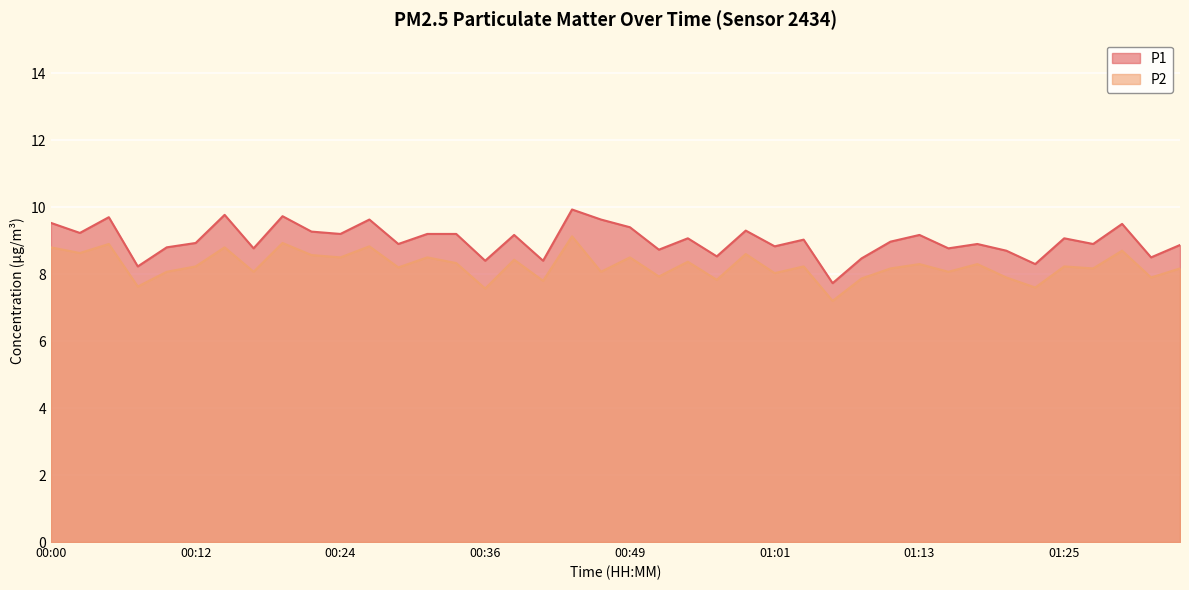

Reading right to left, list all the values displayed in this chart.

P1: 8.9	8.5	9.5	8.9	9.1	8.3	8.7	8.9	8.8	9.2	9.0	8.5	7.7	9.0	8.8	9.3	8.5	9.1	8.7	9.4	9.6	9.9	8.4	9.2	8.4	9.2	9.2	8.9	9.6	9.2	9.3	9.7	8.8	9.8	8.9	8.8	8.2	9.7	9.2	9.5
P2: 8.2	7.9	8.7	8.2	8.2	7.6	7.9	8.3	8.1	8.3	8.2	7.9	7.2	8.2	8.0	8.6	7.8	8.4	7.9	8.5	8.1	9.1	7.8	8.4	7.6	8.3	8.5	8.2	8.8	8.5	8.6	8.9	8.1	8.8	8.2	8.1	7.6	8.9	8.6	8.8